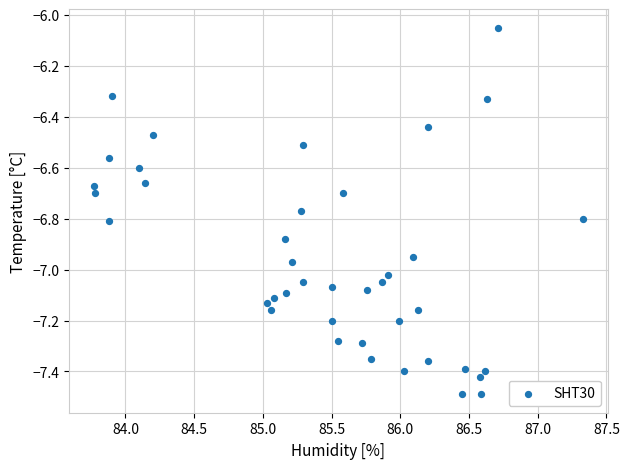

What is the range of Y values (max minus min)?

1.4